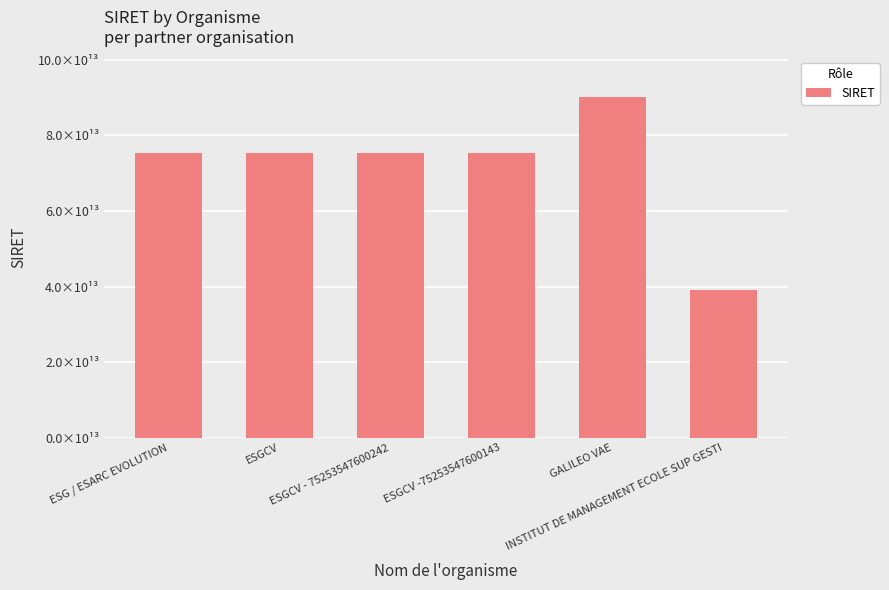

List the labels in order of value, smallest first.

INSTITUT DE MANAGEMENT ECOLE SUP GESTI, ESGCV -75253547600143, ESGCV - 75253547600242, ESGCV, ESG / ESARC EVOLUTION, GALILEO VAE